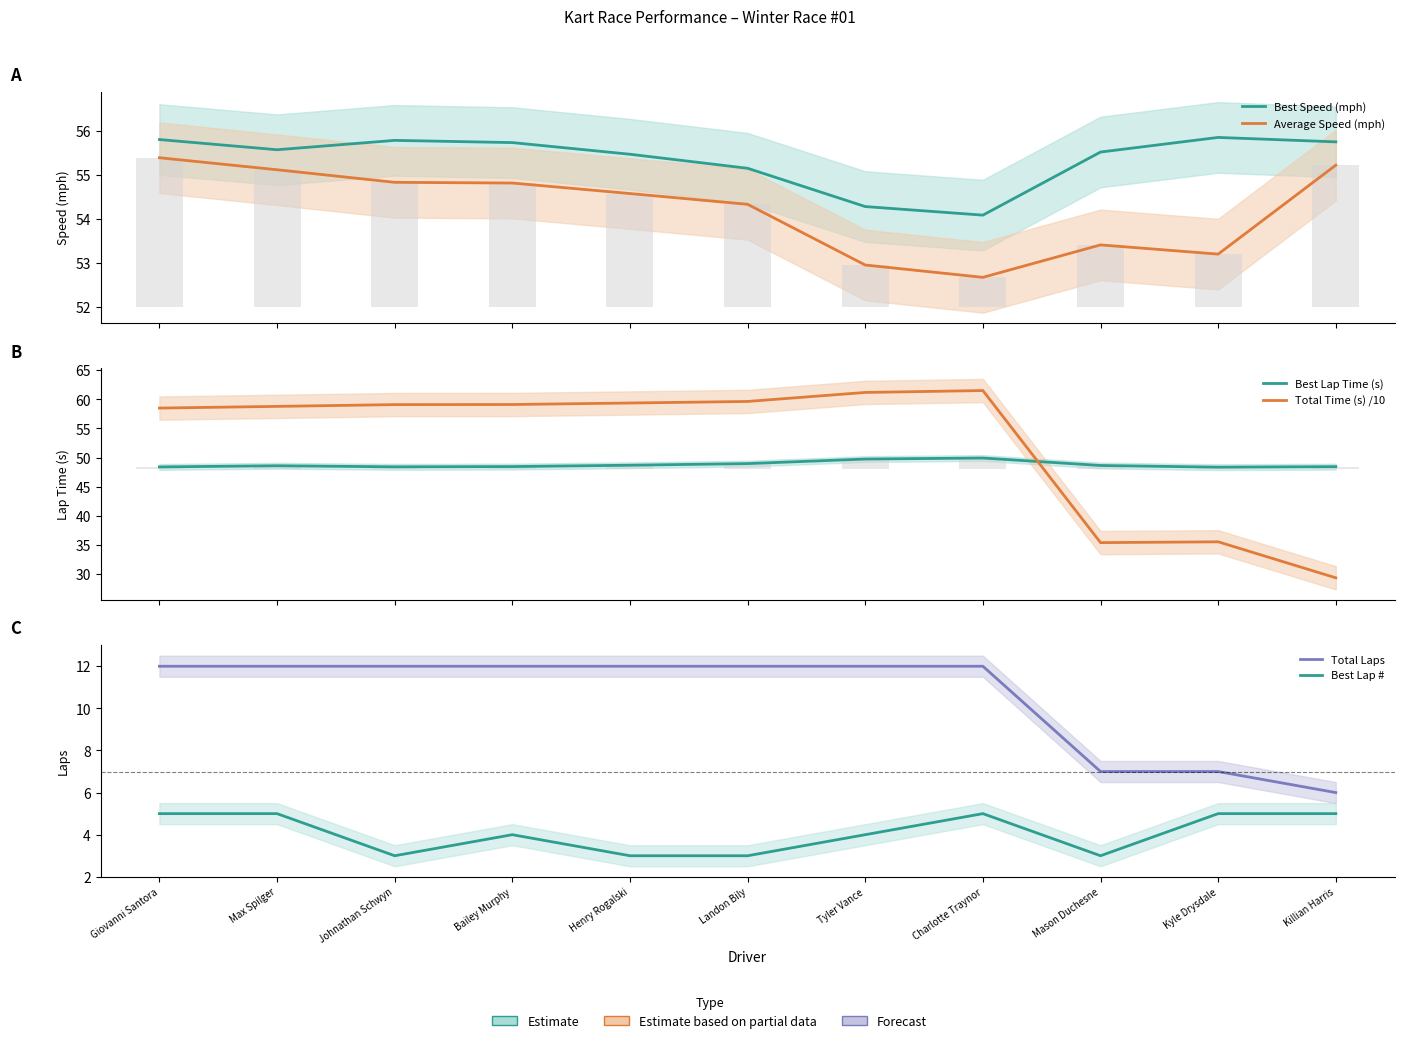

Reading left to right, transcribe all the data shown in this chart.

Best Speed (mph): 55.8	55.6	55.8	55.7	55.5	55.1	54.3	54.1	55.5	55.8	55.7
Average Speed (mph): 55.4	55.1	54.8	54.8	54.6	54.3	53.0	52.7	53.4	53.2	55.2
Best Lap Time (s): 48.4	48.6	48.4	48.5	48.7	49.0	49.7	49.9	48.6	48.3	48.4
Total Time (s) /10: 58.5	58.8	59.1	59.1	59.4	59.6	61.2	61.5	35.4	35.5	29.3
Total Laps: 12.0	12.0	12.0	12.0	12.0	12.0	12.0	12.0	7.0	7.0	6.0
Best Lap #: 5.0	5.0	3.0	4.0	3.0	3.0	4.0	5.0	3.0	5.0	5.0